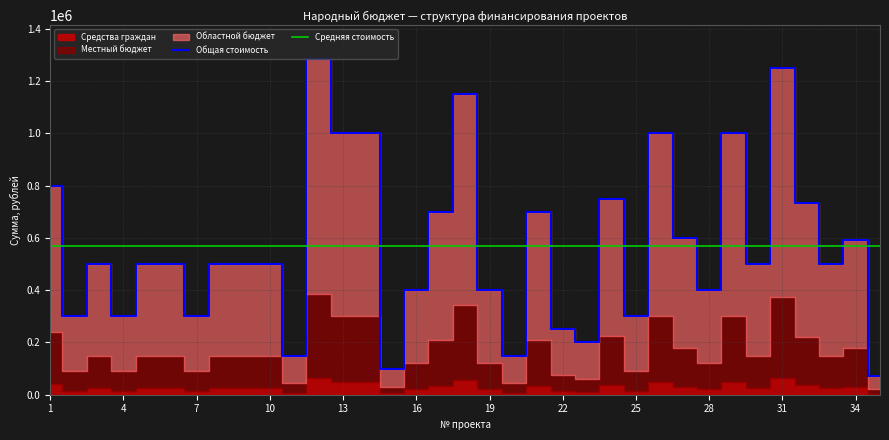

Where is the first local maximum for Местный бюджет?

3